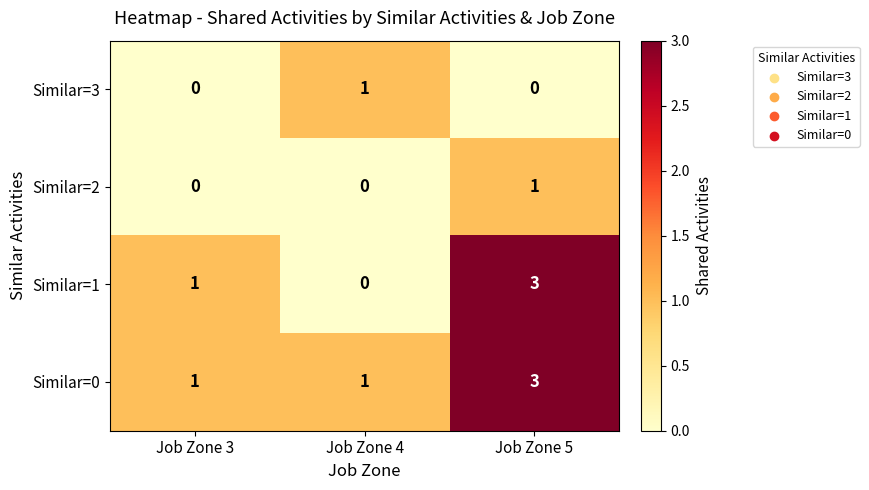

What is the total value across all series at Job Zone 5?

7